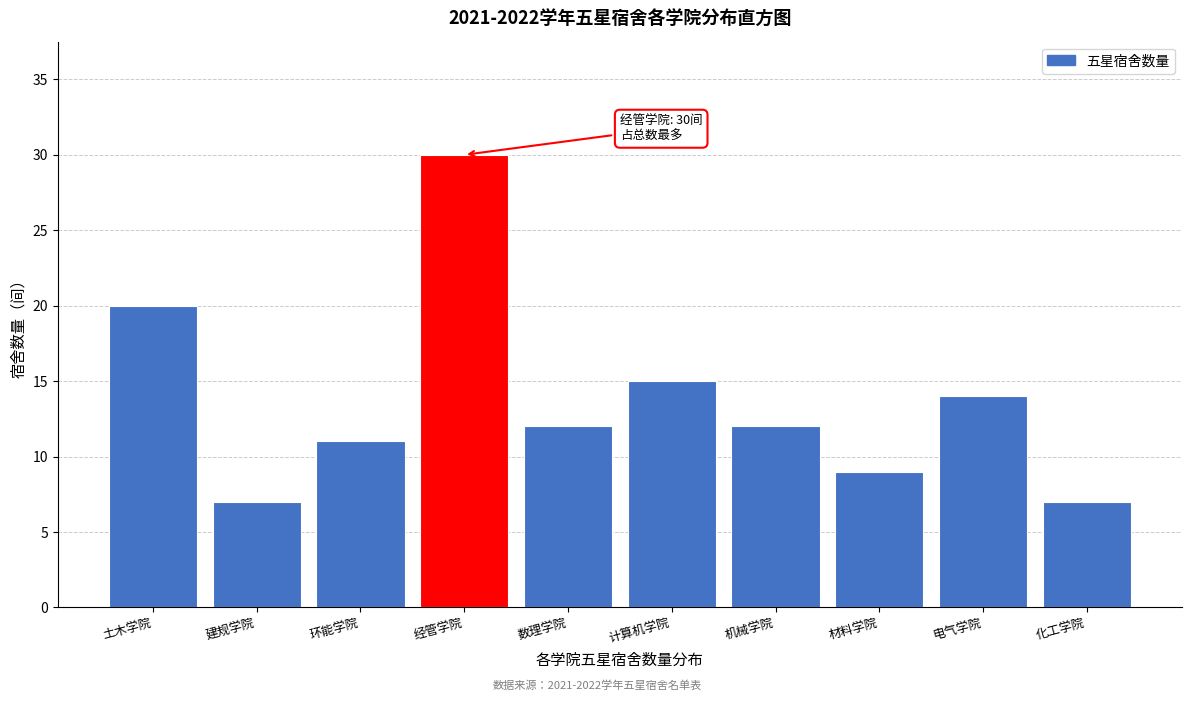

Reading right to left, what are all the values shown in this chart?

化工学院=7	电气学院=14	材料学院=9	机械学院=12	计算机学院=15	数理学院=12	经管学院=30	环能学院=11	建规学院=7	土木学院=20